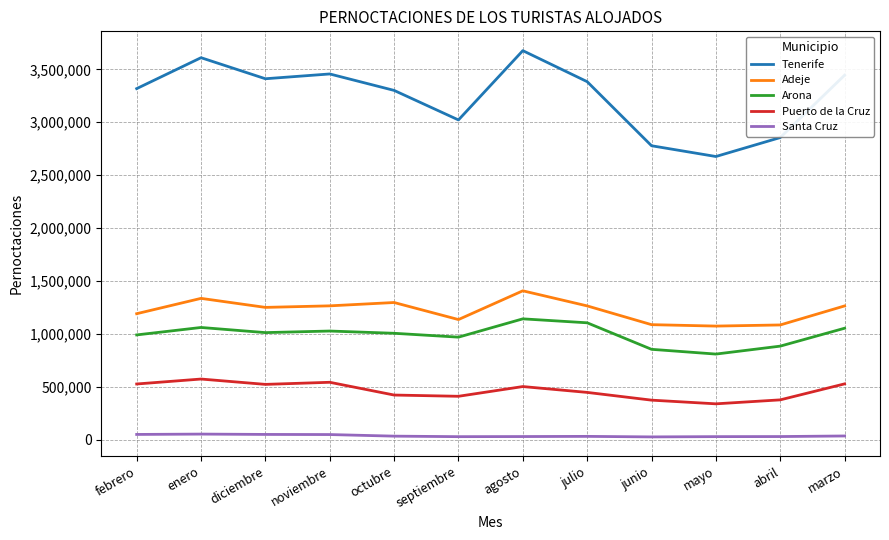

What value does the Adeje series have at febrero?

1190154